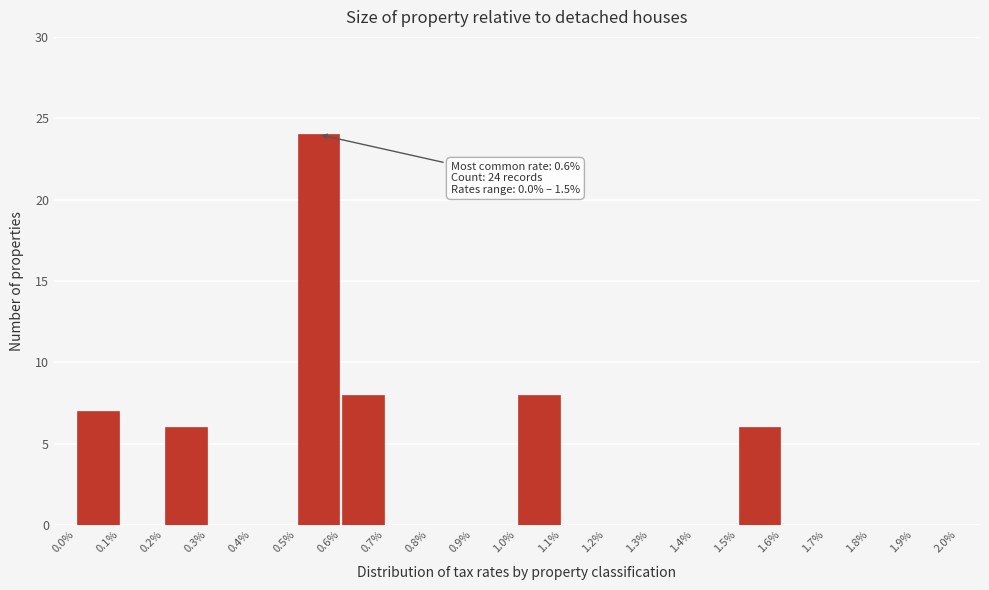

Which range on the x-axis has the tallest bar?

0.5% to 0.6%